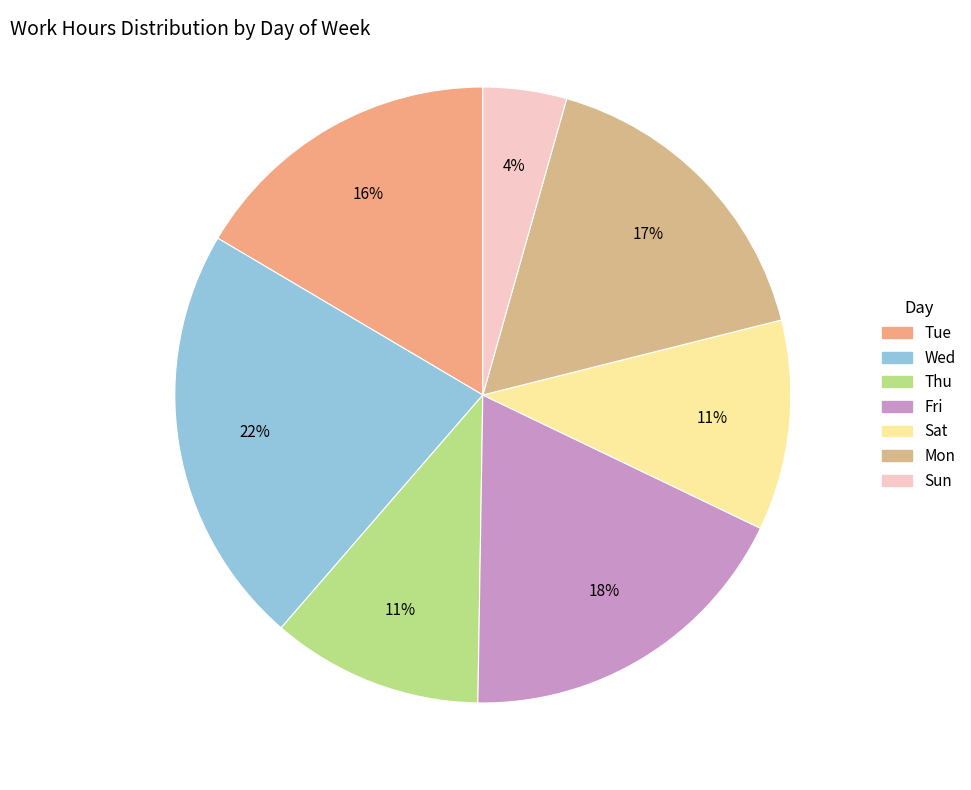

To the nearest percent, what is the difference between the largest and smallest slice percentages?

18%